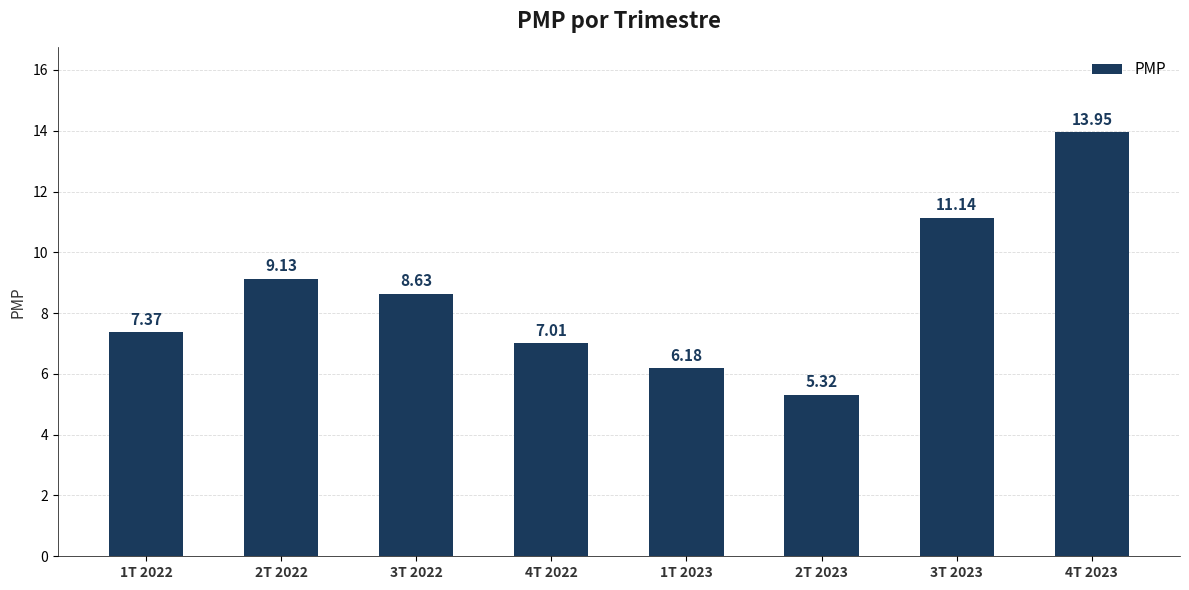

List the labels in order of value, smallest first.

2T 2023, 1T 2023, 4T 2022, 1T 2022, 3T 2022, 2T 2022, 3T 2023, 4T 2023